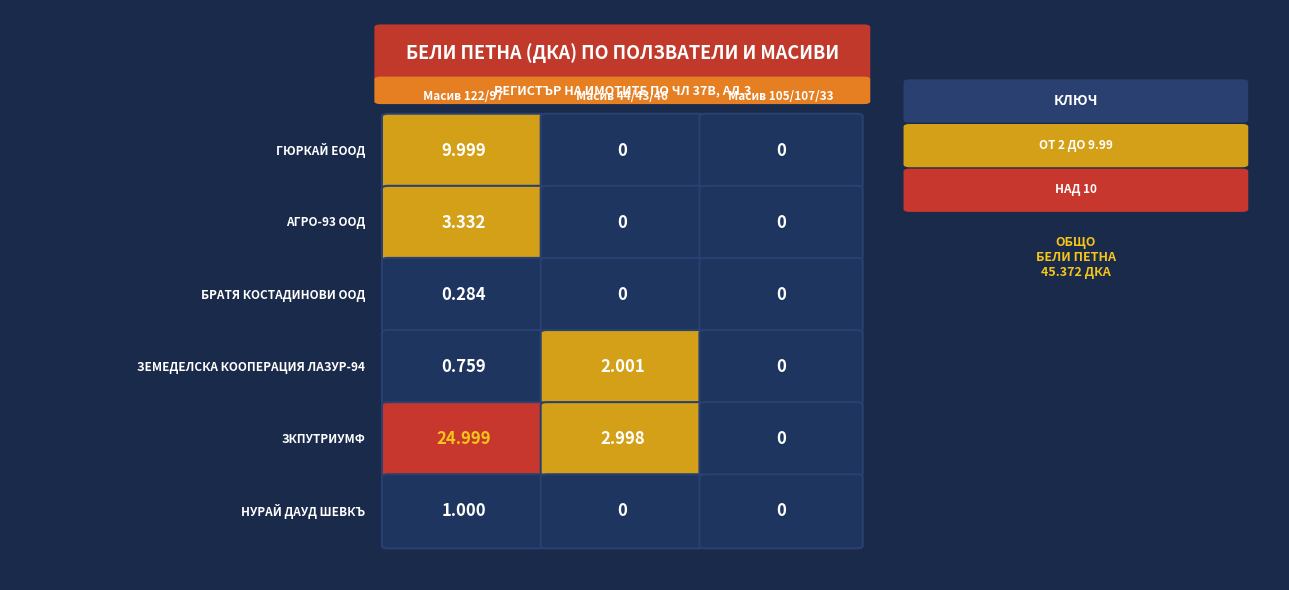

What is the difference between the maximum and minimum values in the АГРО-93 ООД series?

3.3